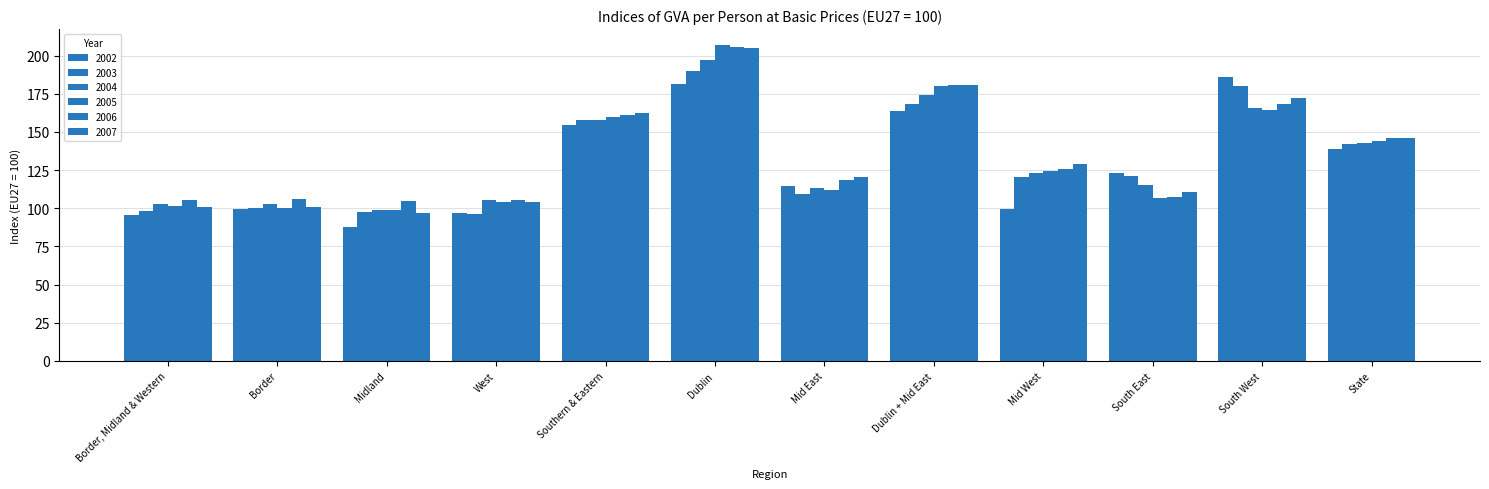

At which category is the sum across all series the highest?

Dublin